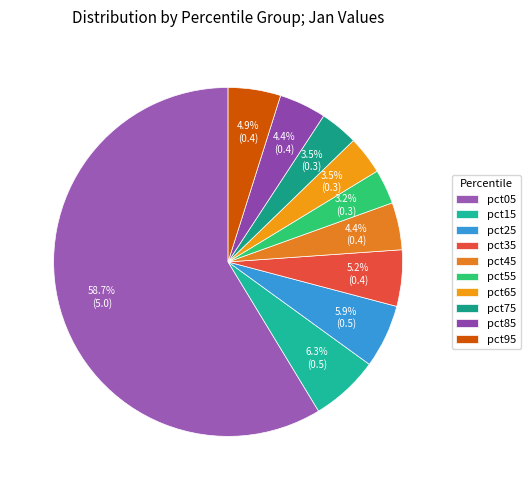

Which category has the biggest portion of the pie?

pct05